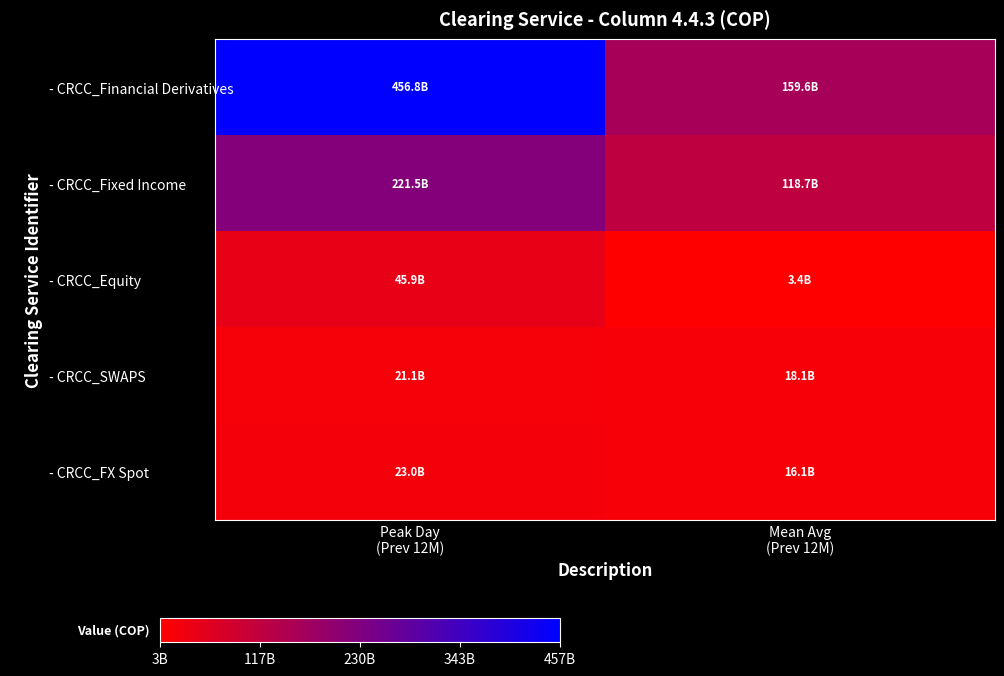

What is the difference between the highest and lowest values at Mean Avg
(Prev 12M)?

156144455074.0